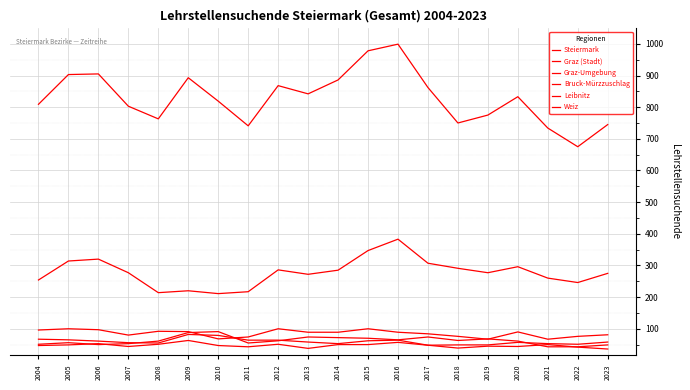

True or false: Weiz and Steiermark intersect in this chart.

False